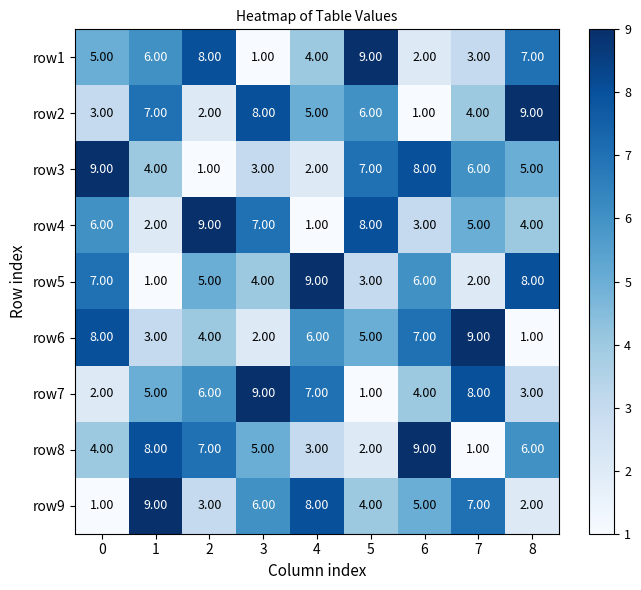

How many data points does each series have?

9